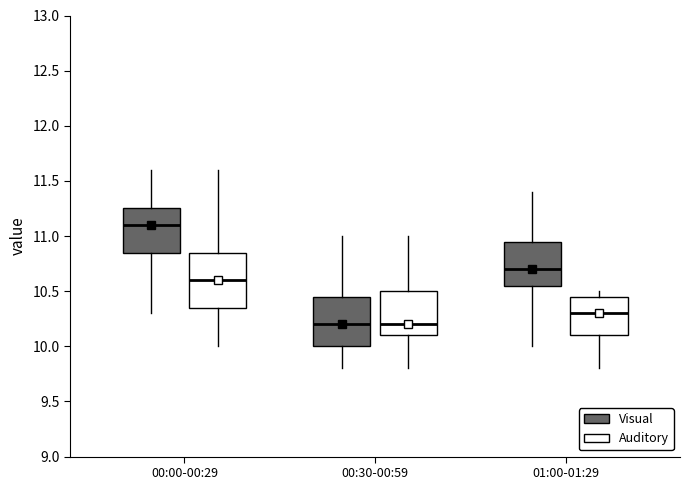

Where does the median line of the box for 00:00-00:29 (Visual) sit on the y-axis? The values are not printed on the chart, so give them approximately, as read against the axis.

11.10